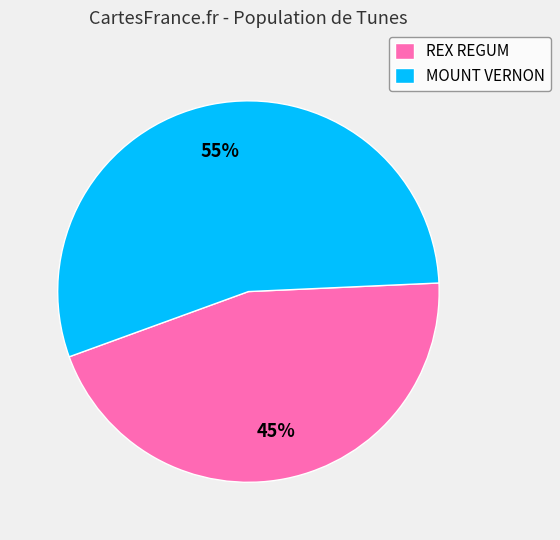

Which category has the smallest portion of the pie?

REX REGUM